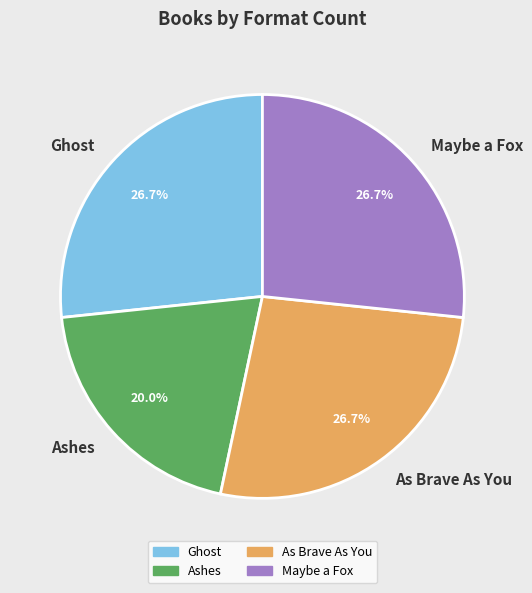

True or false: Ghost accounts for 16% of the total.

False